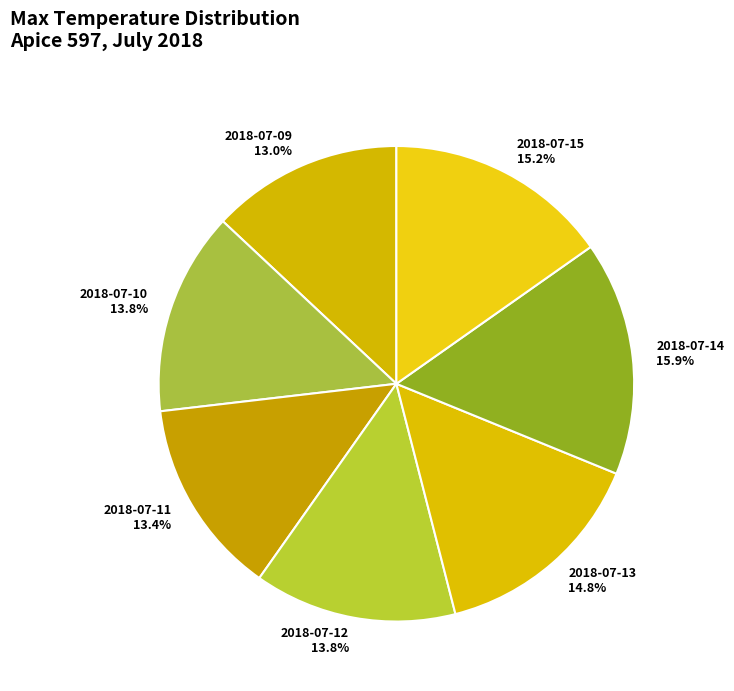

How much of the chart is everything except 2018-07-15?

84.8%